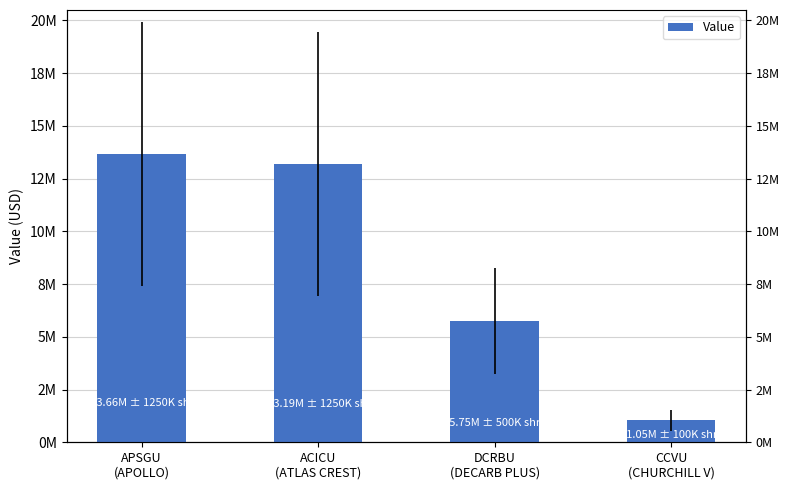

What position from the left is DCRBU
(DECARB PLUS)?

3